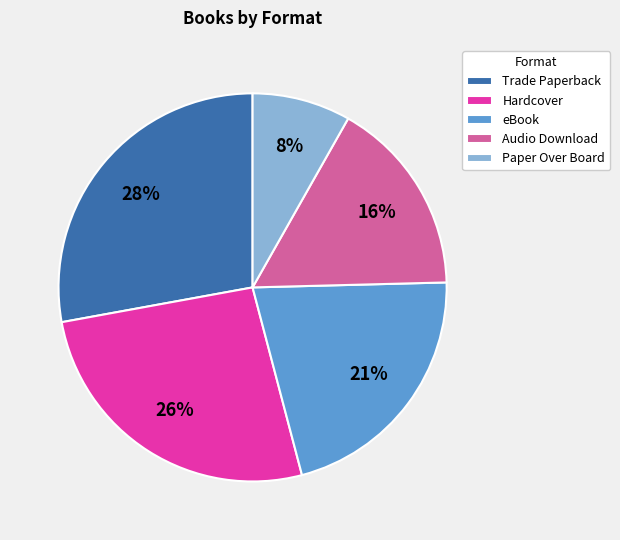

Rank the categories by value from lowest to highest.

Paper Over Board, Audio Download, eBook, Hardcover, Trade Paperback